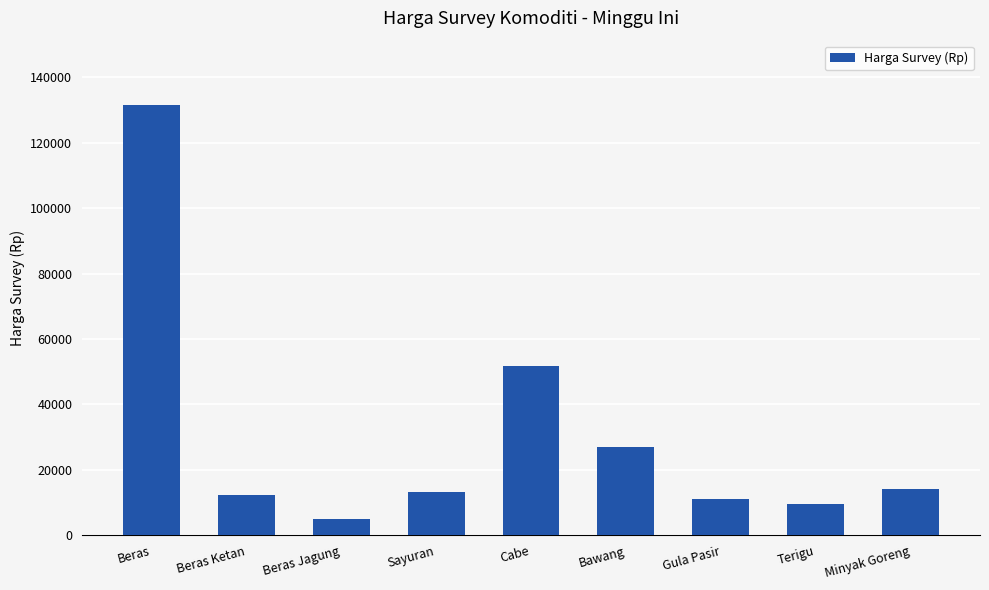

How many bars are there in total?

9